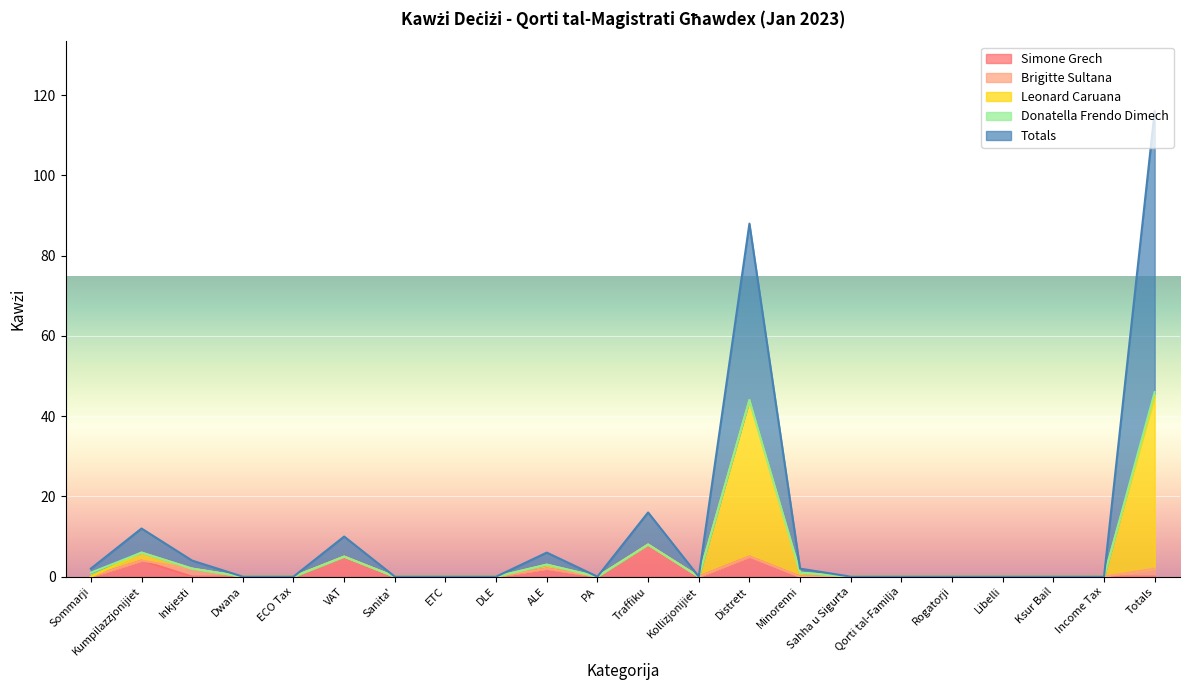

True or false: Totals and Simone Grech cross at least once.

False